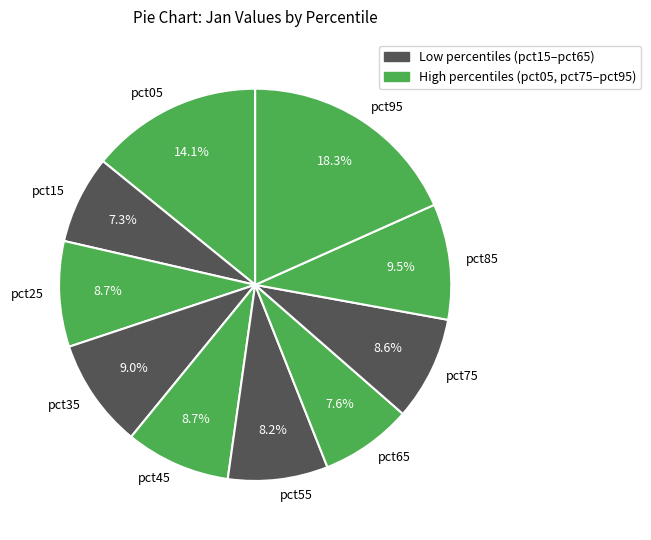

Do pct45 and pct55 together represent more than half of the pie?

No